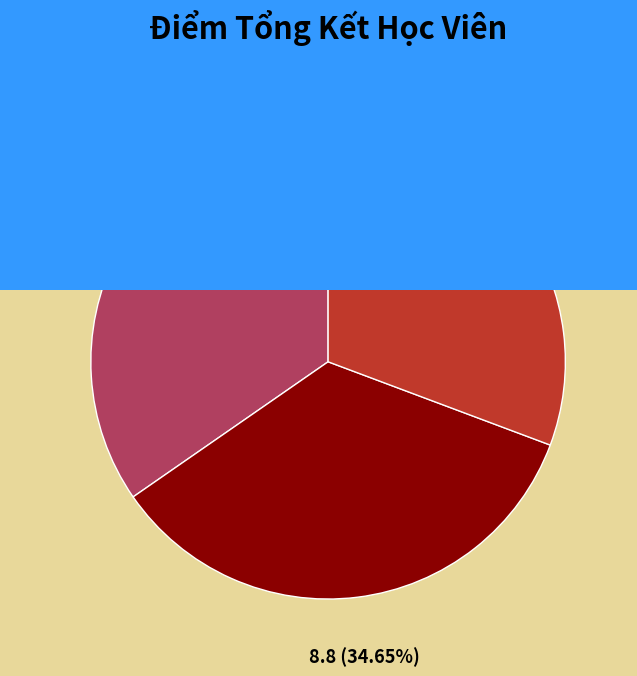

What percentage do Nguyễn Tuấn Kiệt and Nguyễn Vân Khánh together represent?

69.3%